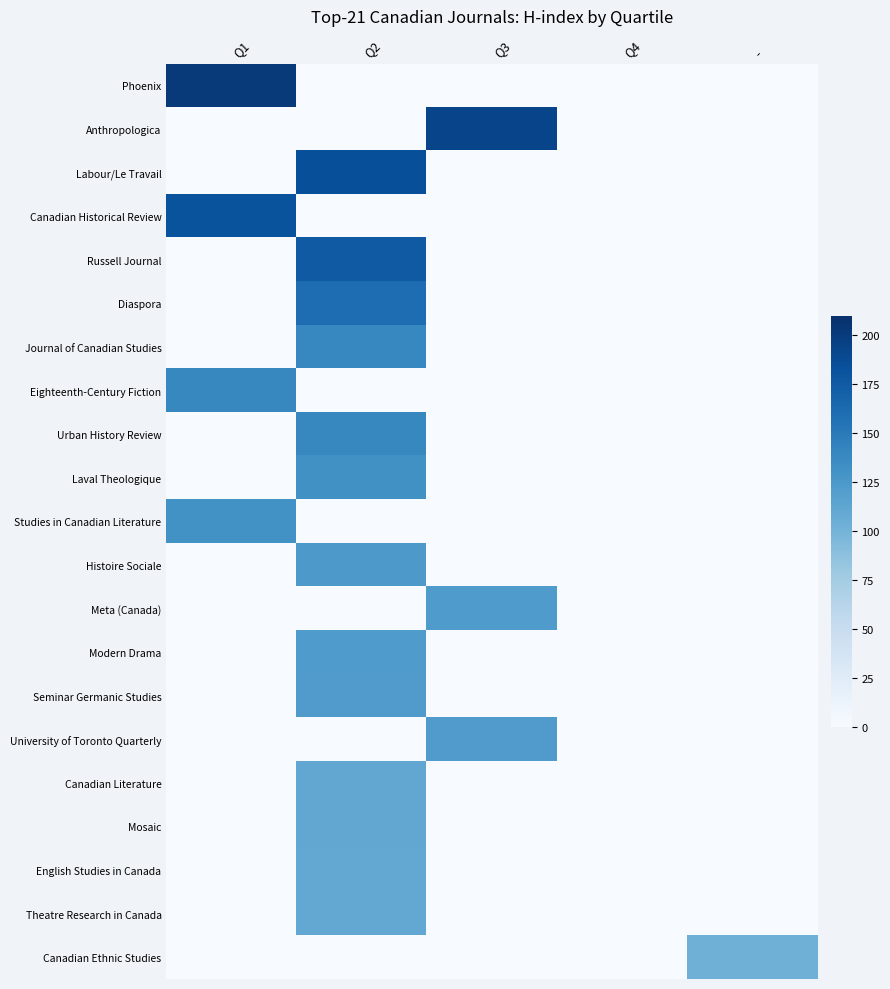

What is the maximum value shown in the chart?

202